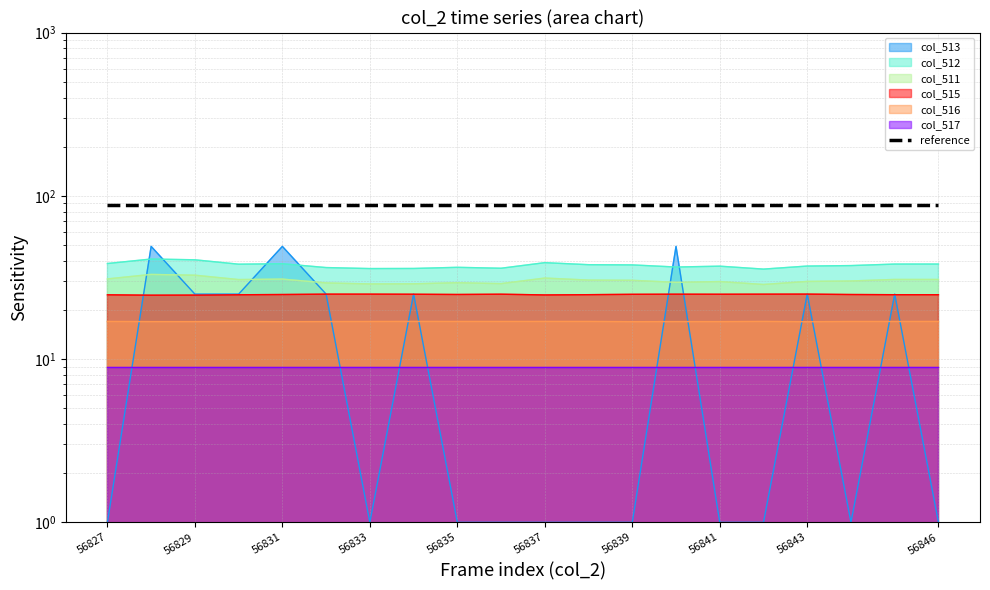

At which category does col_513 reach its first local valley?

56833